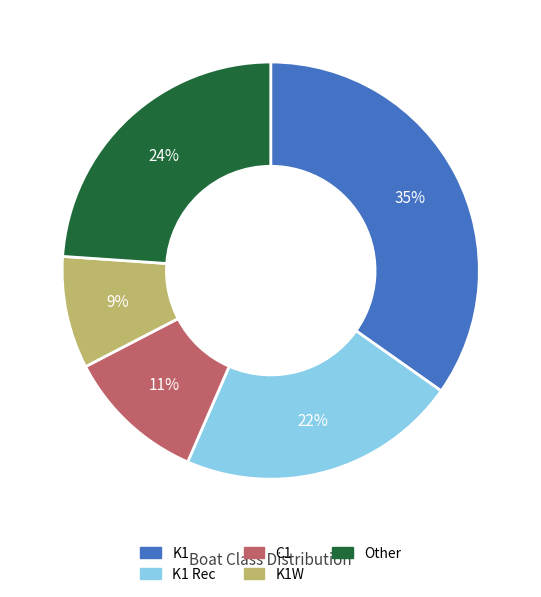

Is there a majority slice in this chart?

No